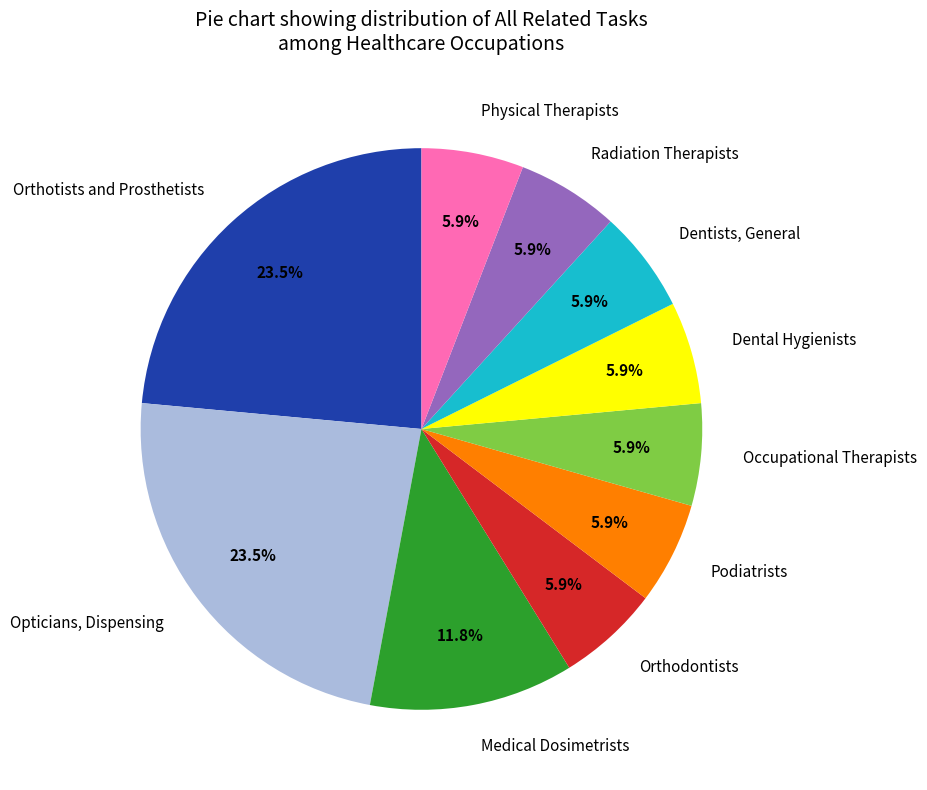

Is it true that Orthodontists is 6% of the pie?

True